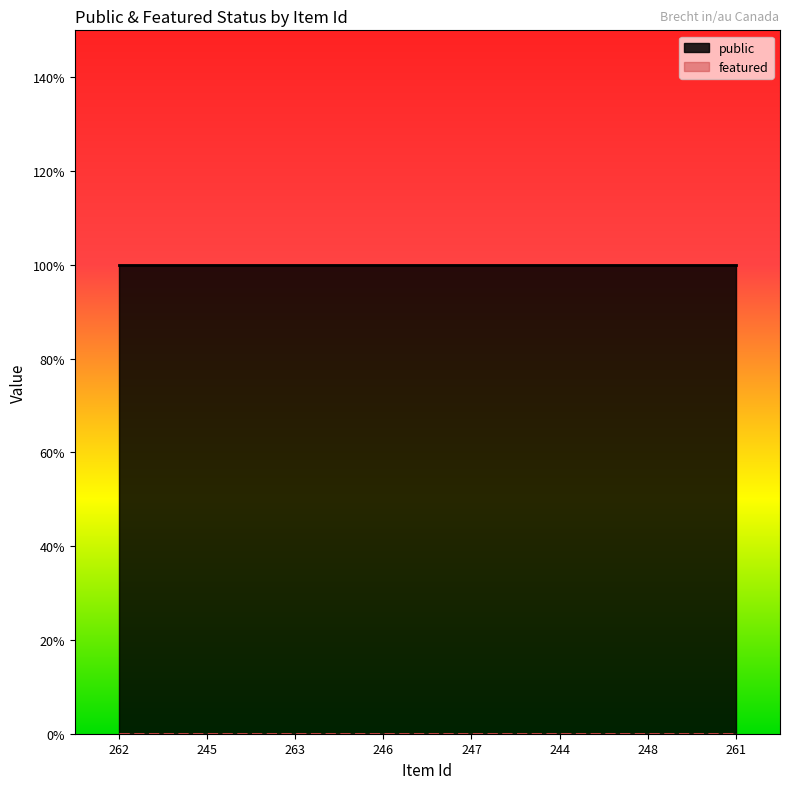

True or false: featured and public cross at least once.

False